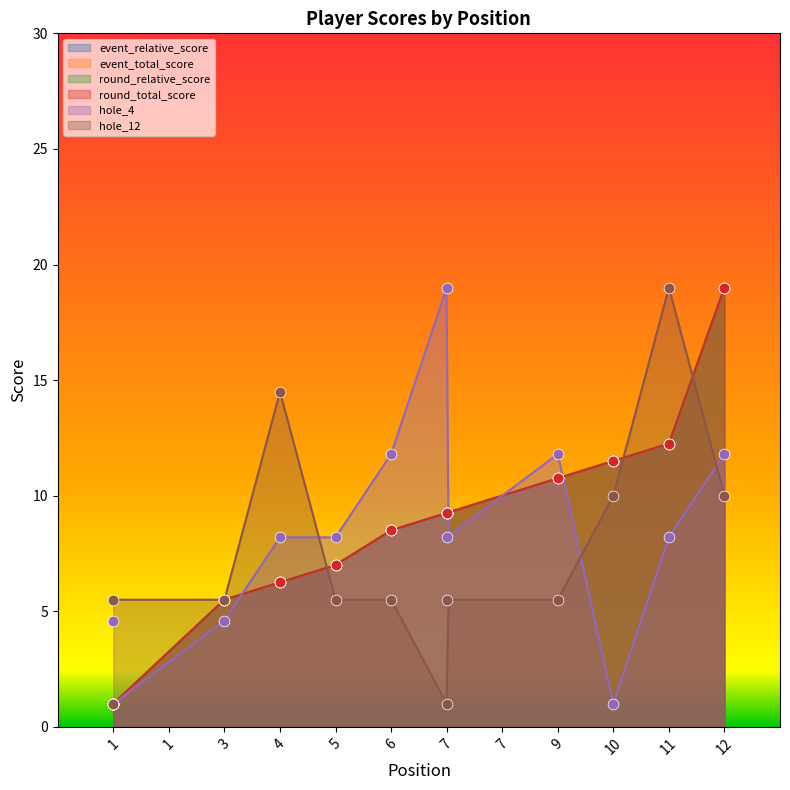

Which series has the widest spread of Y values?

event_relative_score